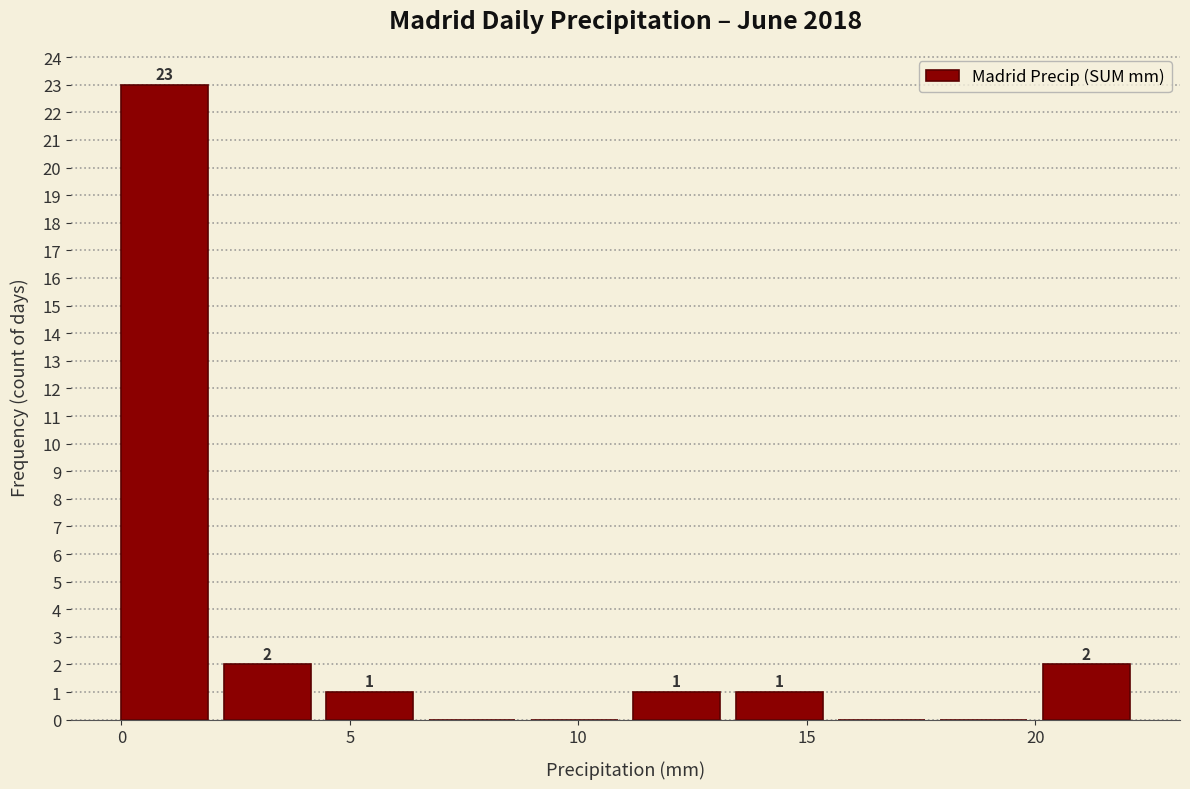

Over which range of the x-axis is the bar tallest?

0.0 to 2.0